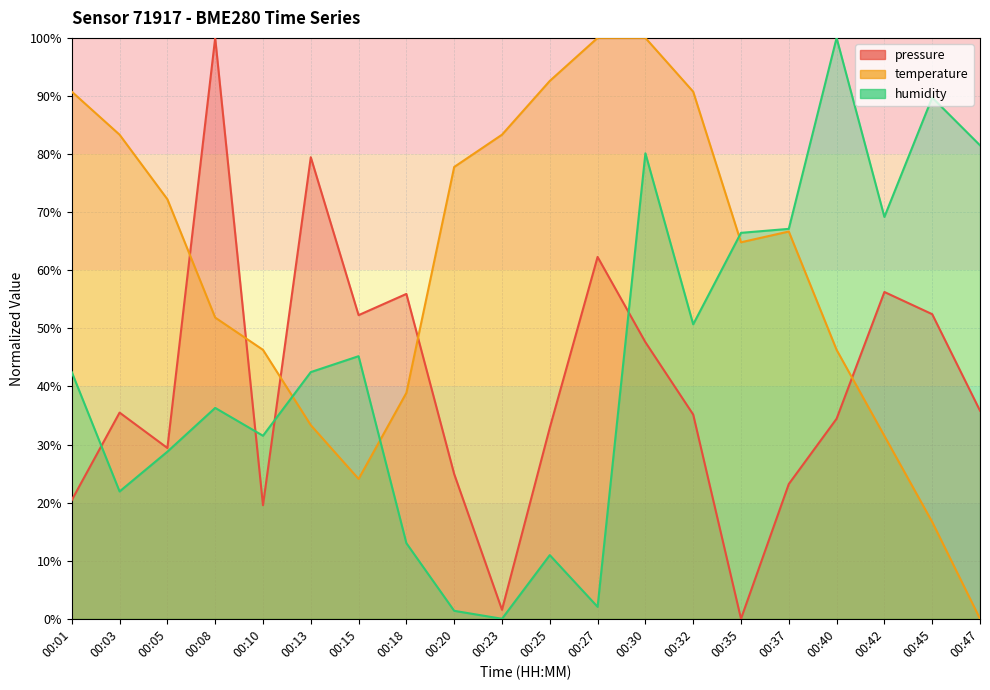

True or false: humidity and temperature intersect in this chart.

True